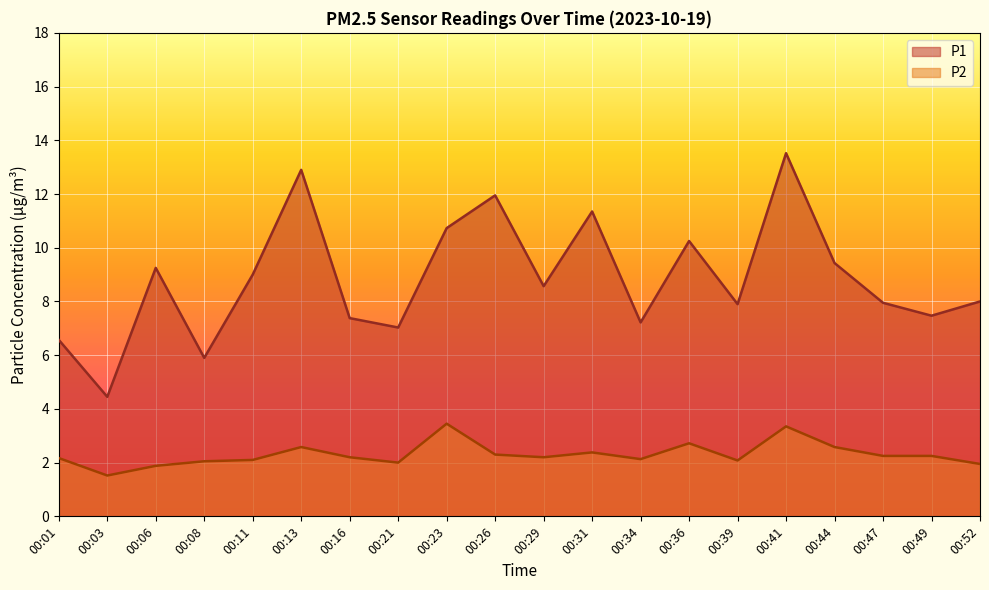

In P2, how many points are lower than both neighbors (excluding endpoints)?

5